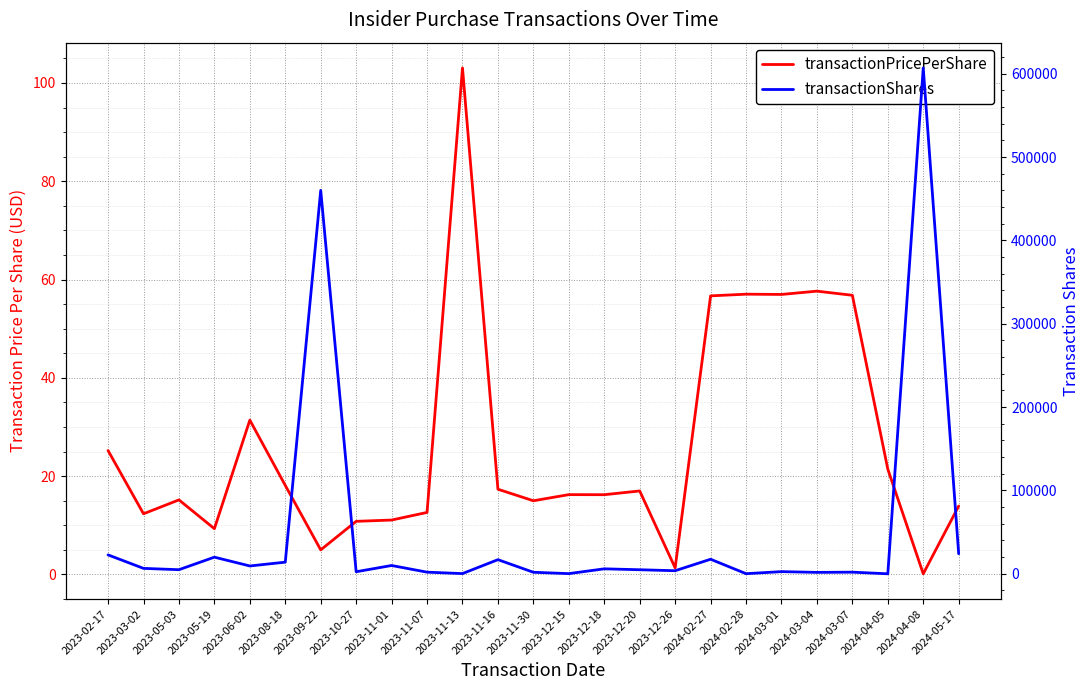

Reading left to right, what are all the values shown in this chart?

transactionPricePerShare: 2023-02-17=25.2	2023-03-02=12.3	2023-05-03=15.2	2023-05-19=9.3	2023-06-02=31.4	2023-08-18=18.1	2023-09-22=5.0	2023-10-27=10.8	2023-11-01=11.1	2023-11-07=12.6	2023-11-13=103.0	2023-11-16=17.3	2023-11-30=15.0	2023-12-15=16.2	2023-12-18=16.2	2023-12-20=17.0	2023-12-26=1.3	2024-02-27=56.7	2024-02-28=57.0	2024-03-01=57.0	2024-03-04=57.6	2024-03-07=56.8	2024-04-05=21.4	2024-04-08=0.1	2024-05-17=13.9
transactionShares: 2023-02-17=22712.0	2023-03-02=6542.0	2023-05-03=4944.0	2023-05-19=20000.0	2023-06-02=9435.0	2023-08-18=14000.0	2023-09-22=460000.0	2023-10-27=2500.0	2023-11-01=10000.0	2023-11-07=2000.0	2023-11-13=290.0	2023-11-16=16993.0	2023-11-30=1866.0	2023-12-15=245.0	2023-12-18=6000.0	2023-12-20=4900.0	2023-12-26=3730.0	2024-02-27=17500.0	2024-02-28=175.0	2024-03-01=2640.0	2024-03-04=1732.0	2024-03-07=2000.0	2024-04-05=47.0	2024-04-08=606890.0	2024-05-17=24079.0